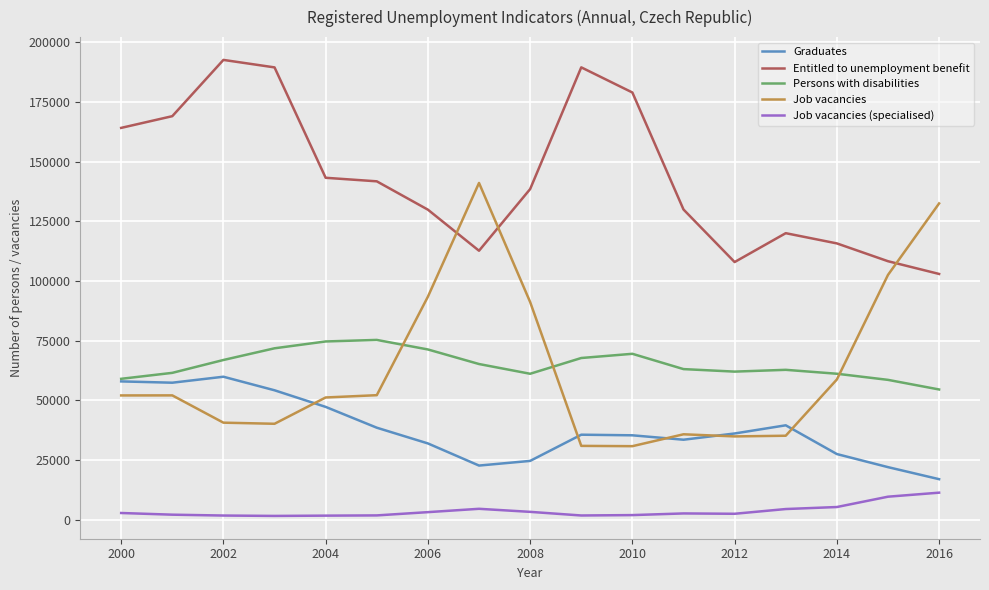

What is the average value of the Job vacancies series?

63259